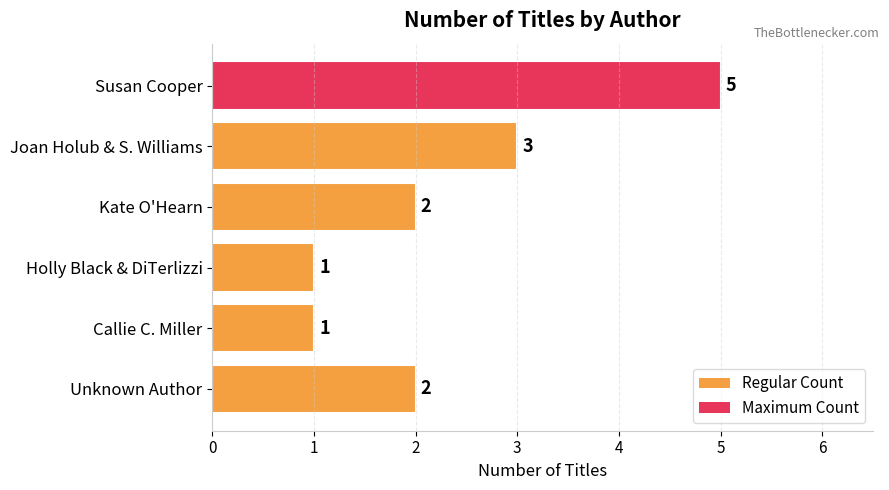

What is the change in value from Susan Cooper to Unknown Author?

-3